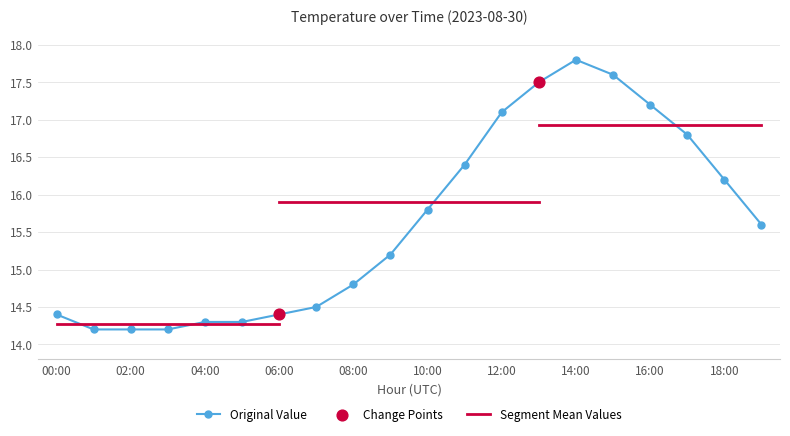

What is the change in value from 01:00 to 07:00?

+0.3